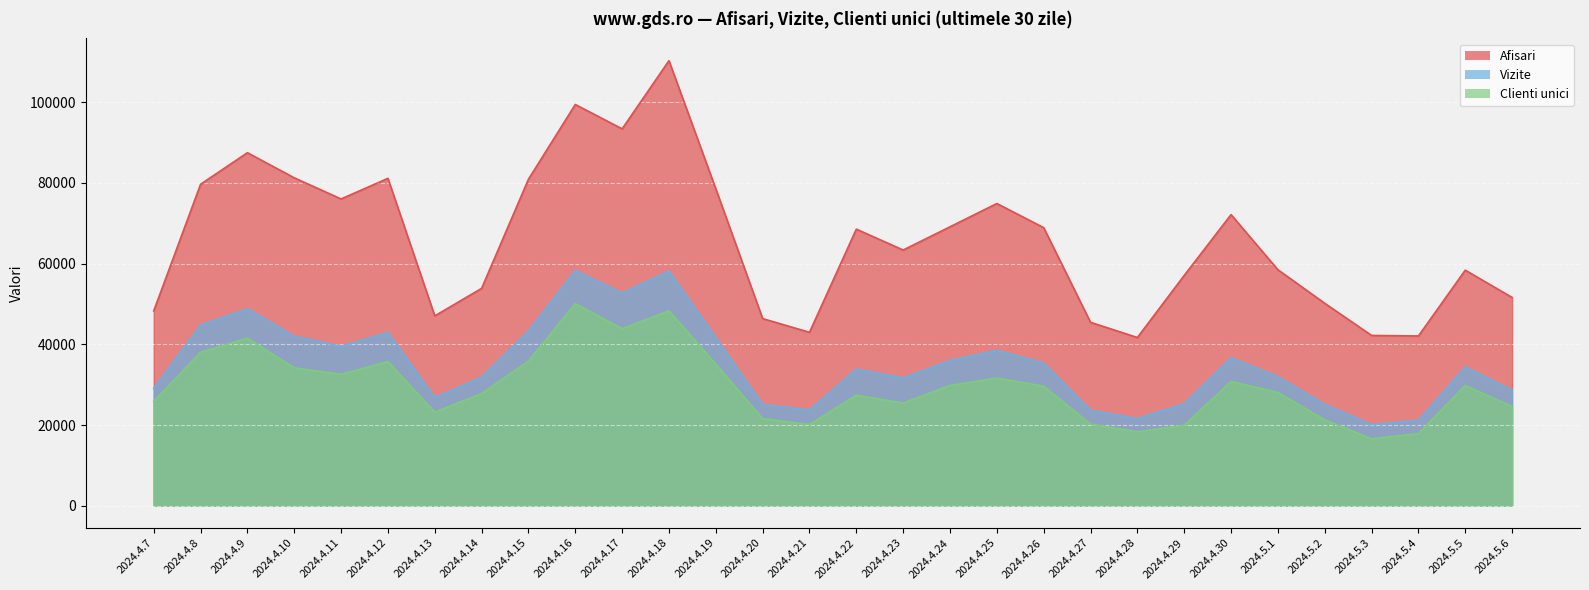

Which series has the largest range (max minus min)?

Afisari